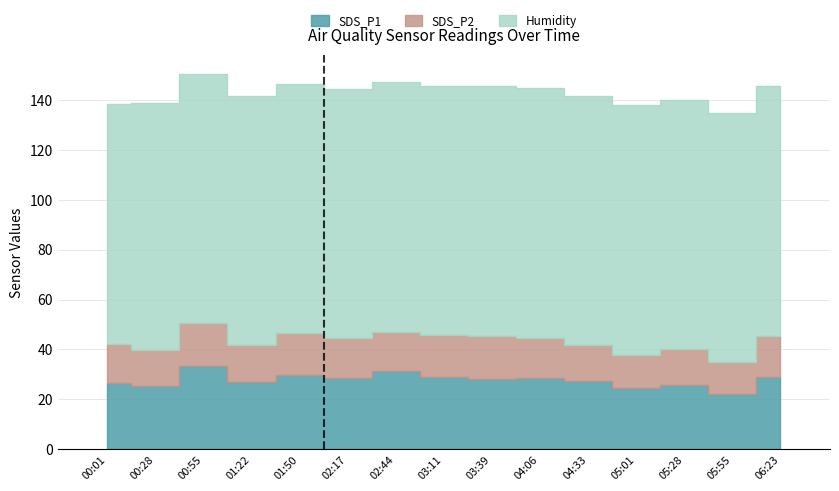

At how many categories does at least one series exceed 53?

15